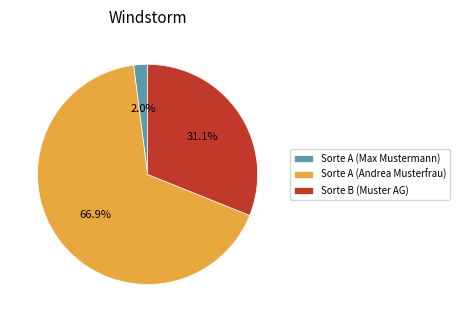

Which slice is the largest?

Sorte A (Andrea Musterfrau)